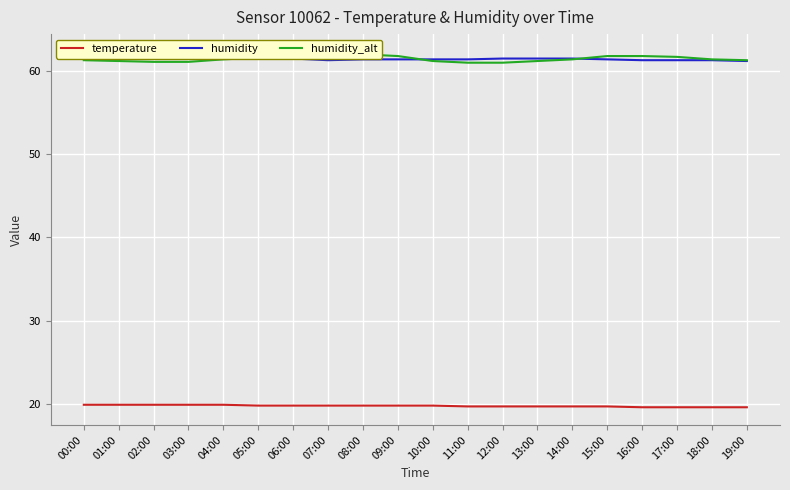

At which category is the sum across all series the highest?

07:00